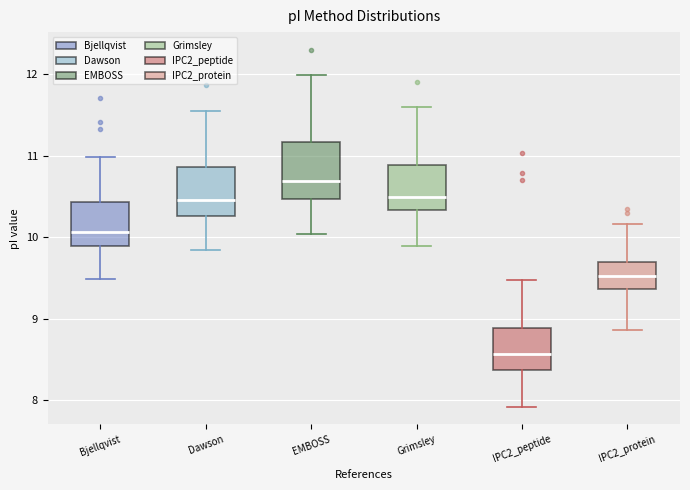

Reading left to right, transcribe this box plot: for each box, give where its median line is, the range the box spans, and where its two whiskers end, as read against the y-axis. The values are not printed on the chart, so give them approximately, as read against the axis.

Bjellqvist: median 10.1, box 9.9 to 10.4, whiskers 9.5 to 11.0
Dawson: median 10.5, box 10.3 to 10.9, whiskers 9.8 to 11.6
EMBOSS: median 10.7, box 10.5 to 11.2, whiskers 10.0 to 12.0
Grimsley: median 10.5, box 10.3 to 10.9, whiskers 9.9 to 11.6
IPC2_peptide: median 8.6, box 8.4 to 8.9, whiskers 7.9 to 9.5
IPC2_protein: median 9.5, box 9.4 to 9.7, whiskers 8.9 to 10.2